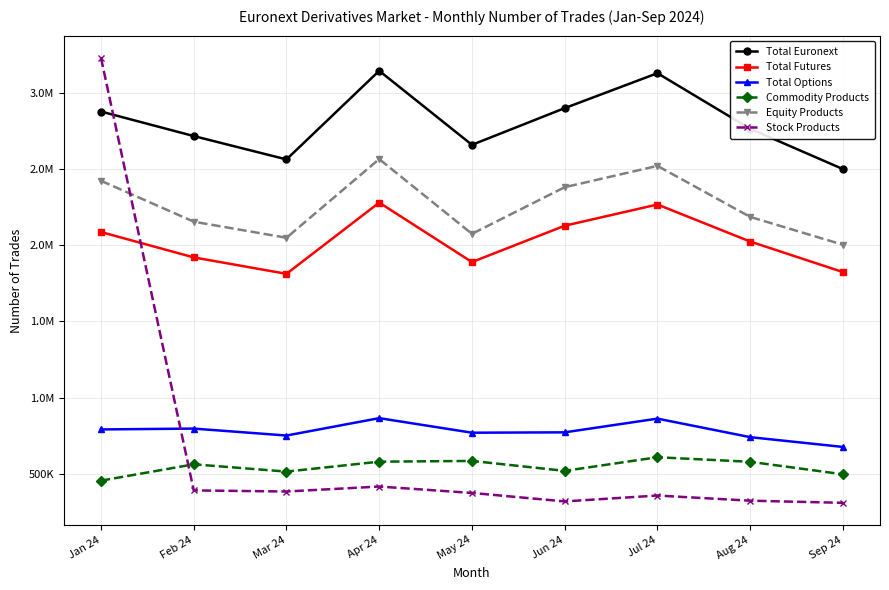

Which series ends up on top after the final intersection of Stock Products and Equity Products?

Equity Products